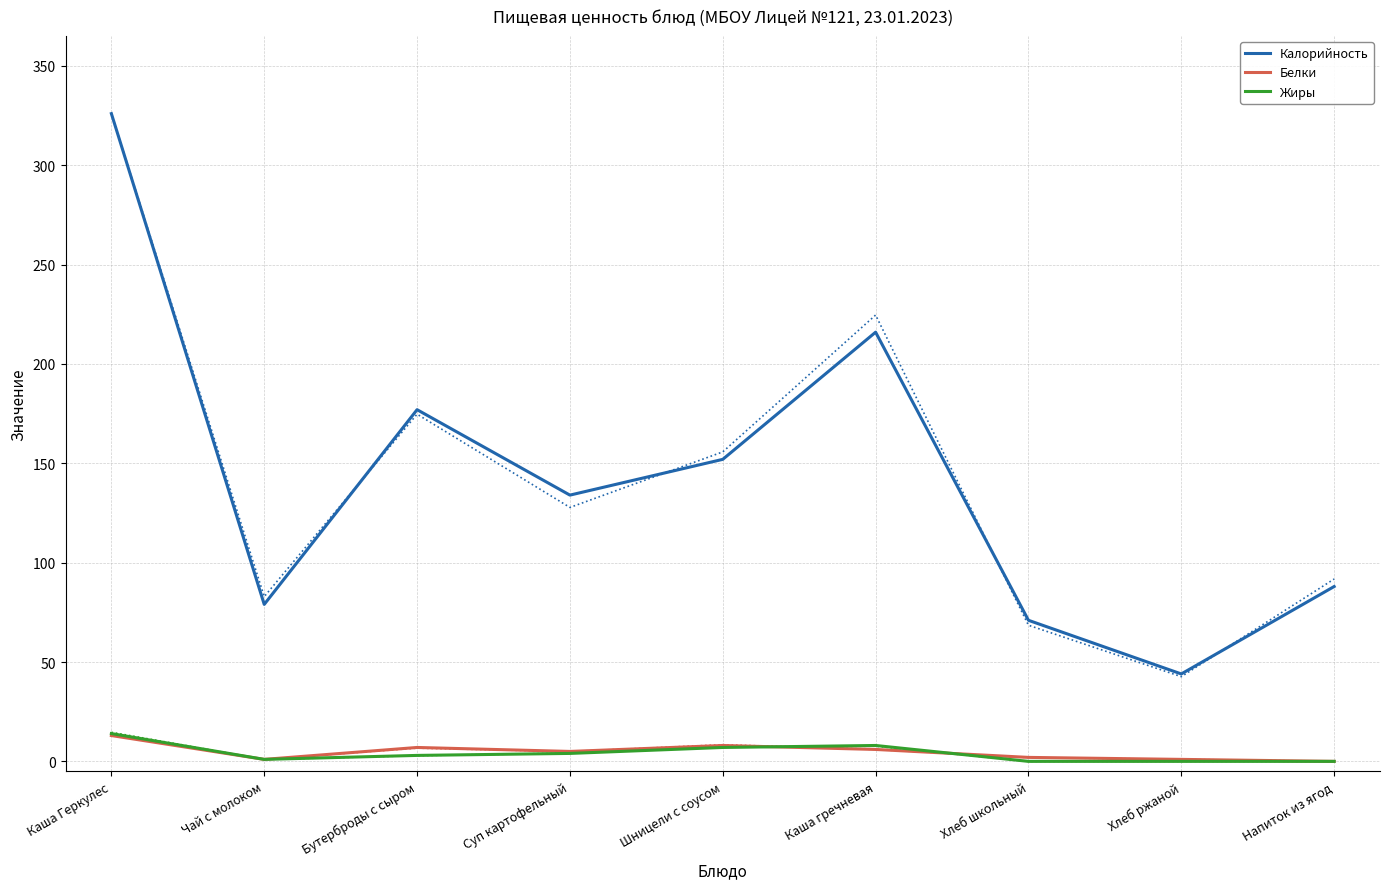

At which label does Жиры reach its minimum?

Хлеб школьный